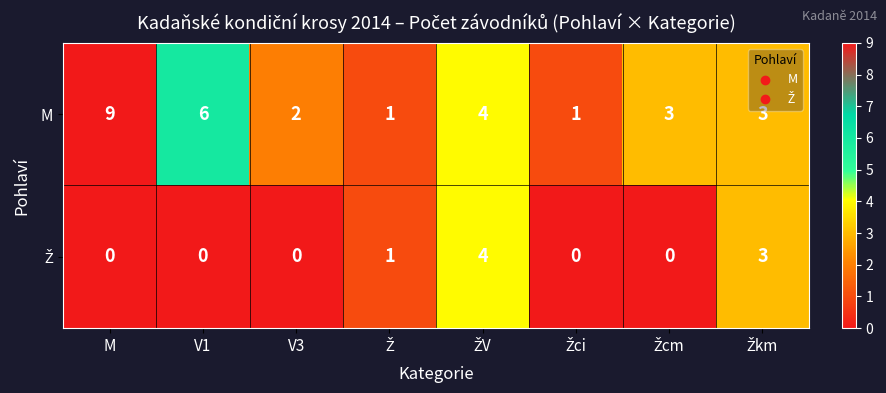

Which series has the widest spread of values?

M